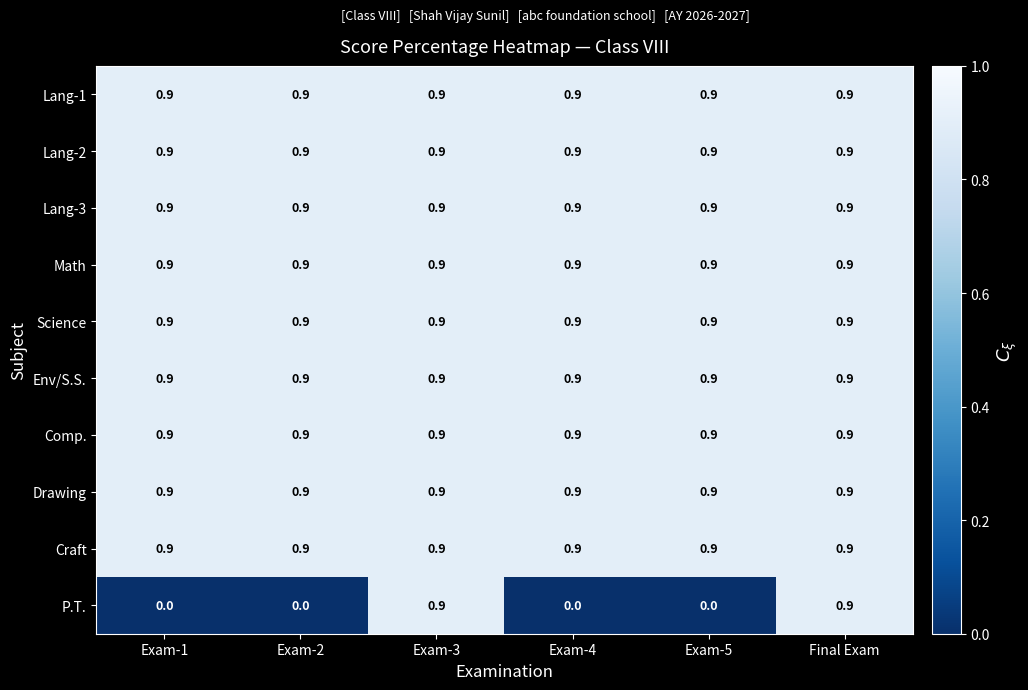

The value of Science at Exam-2 is 0.4. True or false?

False